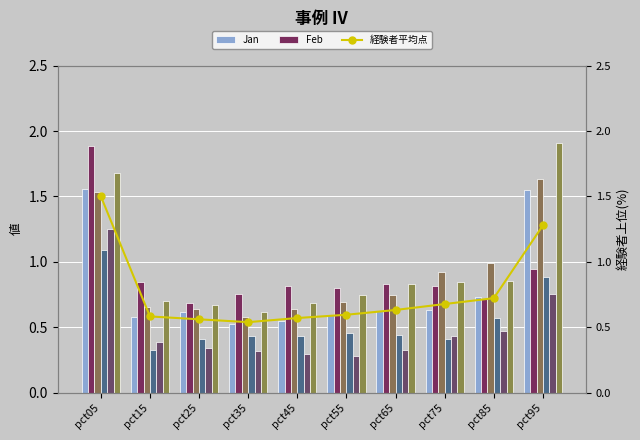

How many bars are there in total?

60